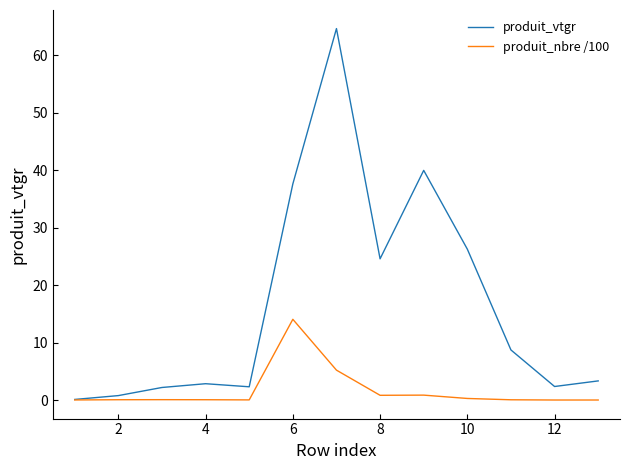

Which series has the largest total across all categories?

produit_vtgr